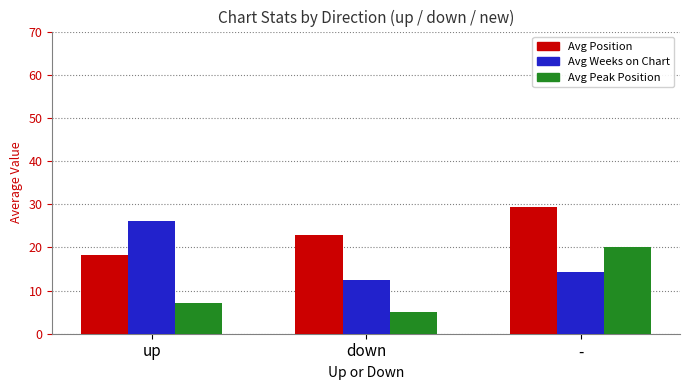

Reading left to right, what are all the values shown in this chart?

Avg Position: 18.3	22.9	29.3
Avg Weeks on Chart: 26.1	12.4	14.3
Avg Peak Position: 7.0	5.1	20.0